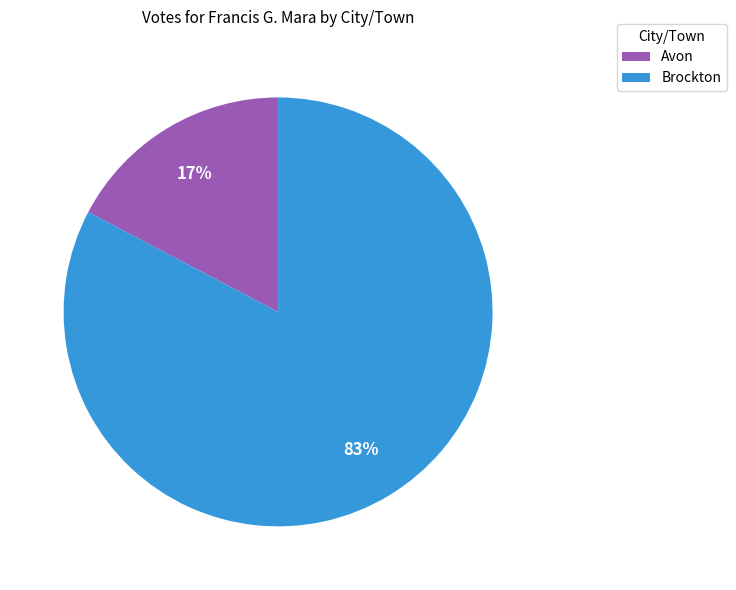

Approximately how many times larger is the value at Avon compared to Brockton?

0.2